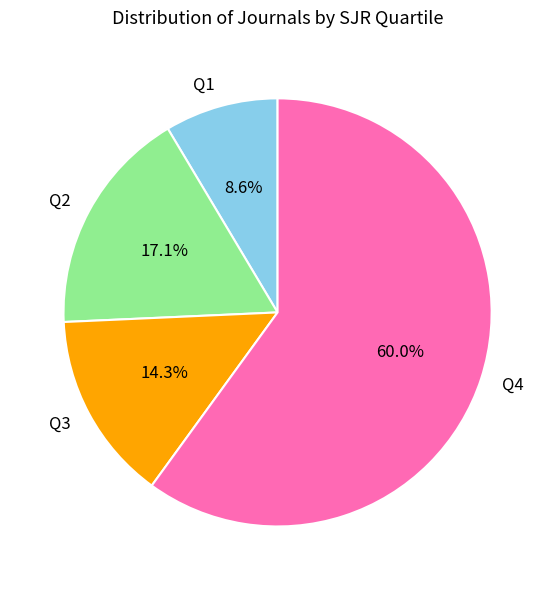

To the nearest percent, what is the difference between the Q3 and Q2 slice percentages?

3%